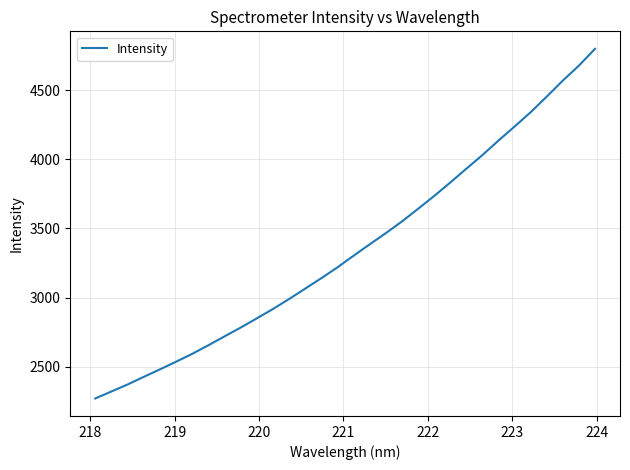

What is the greatest value displayed?

4798.9